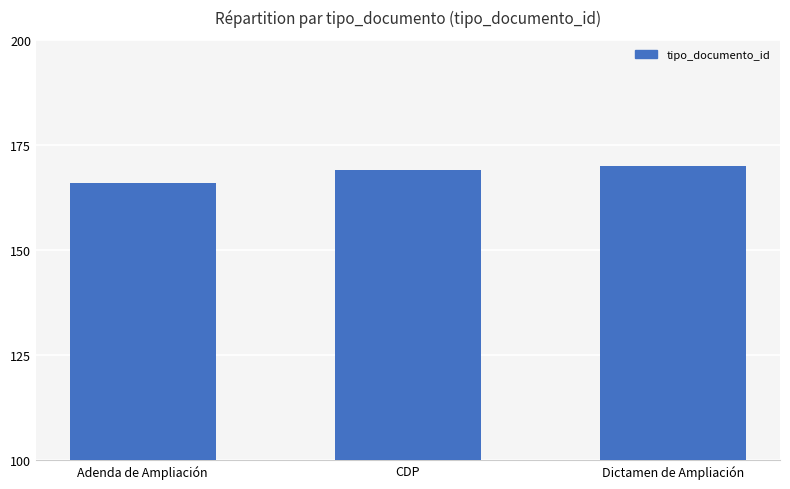

Read the value at Adenda de Ampliación.

166